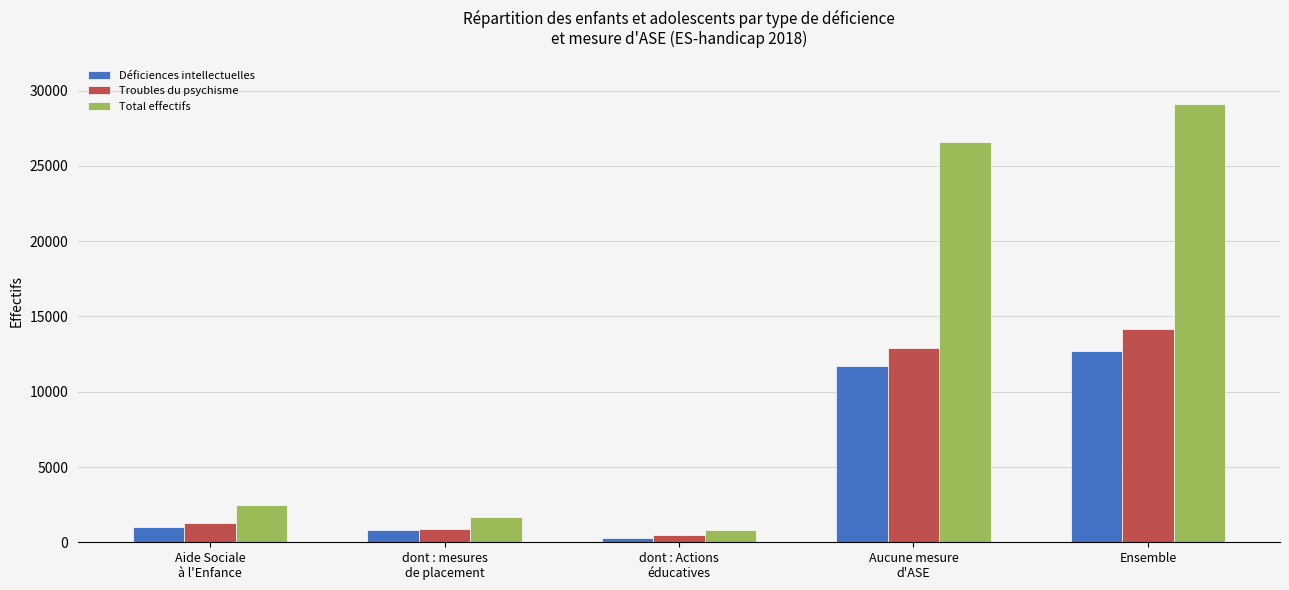

Count the number of data series in this chart.

3